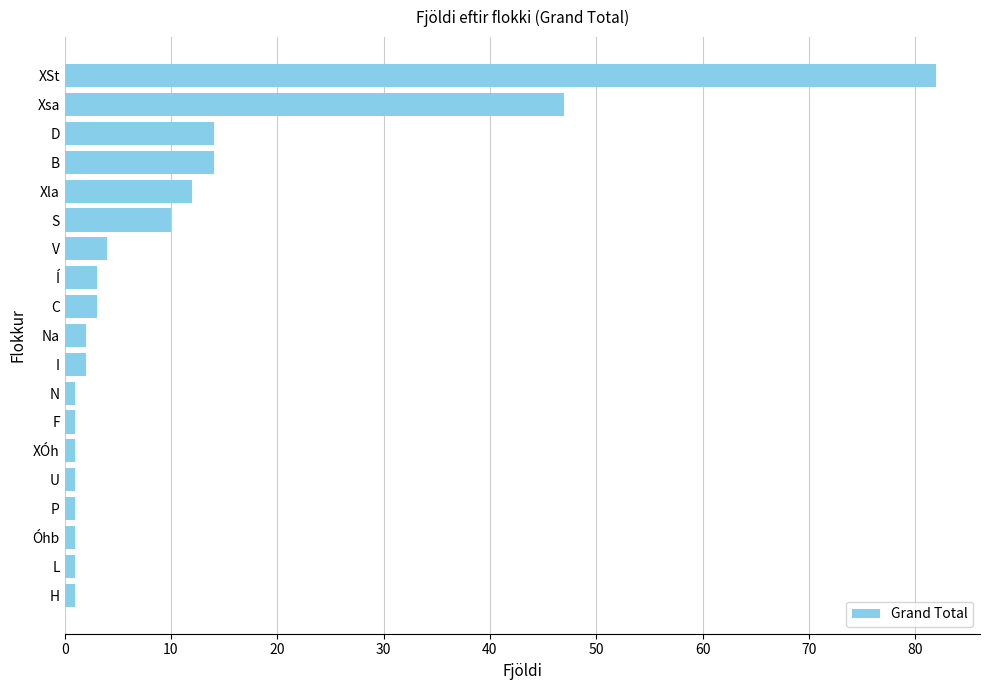

The value at S is 14. True or false?

False